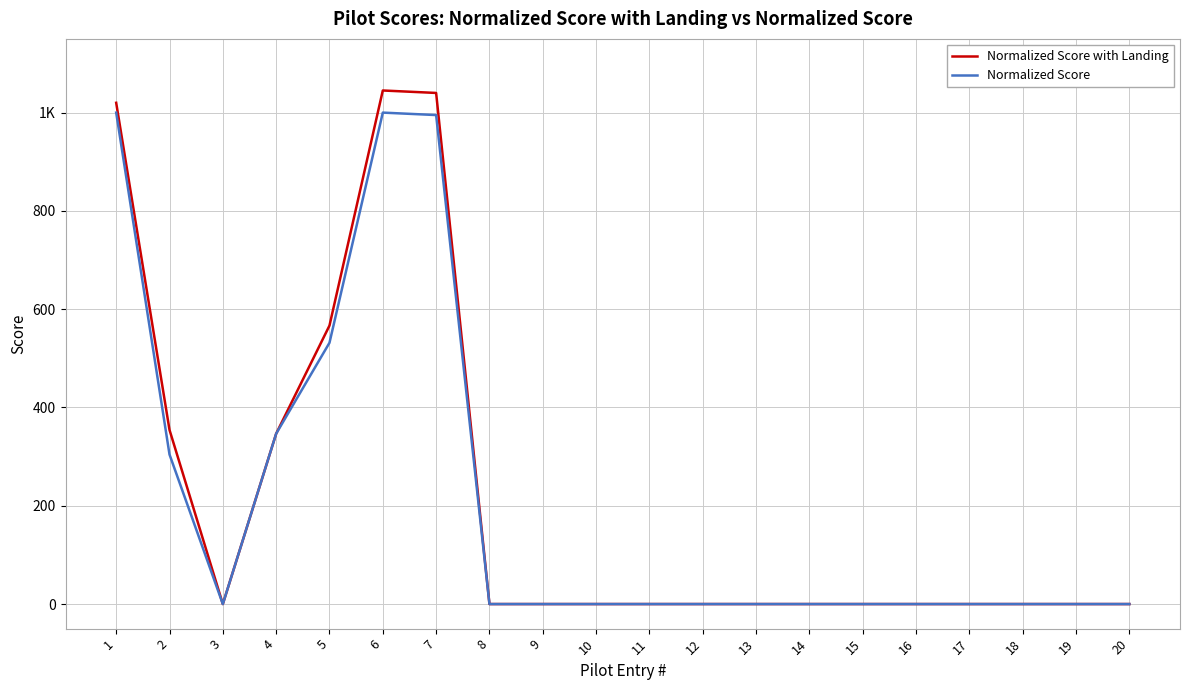

True or false: Normalized Score with Landing and Normalized Score cross at least once.

False